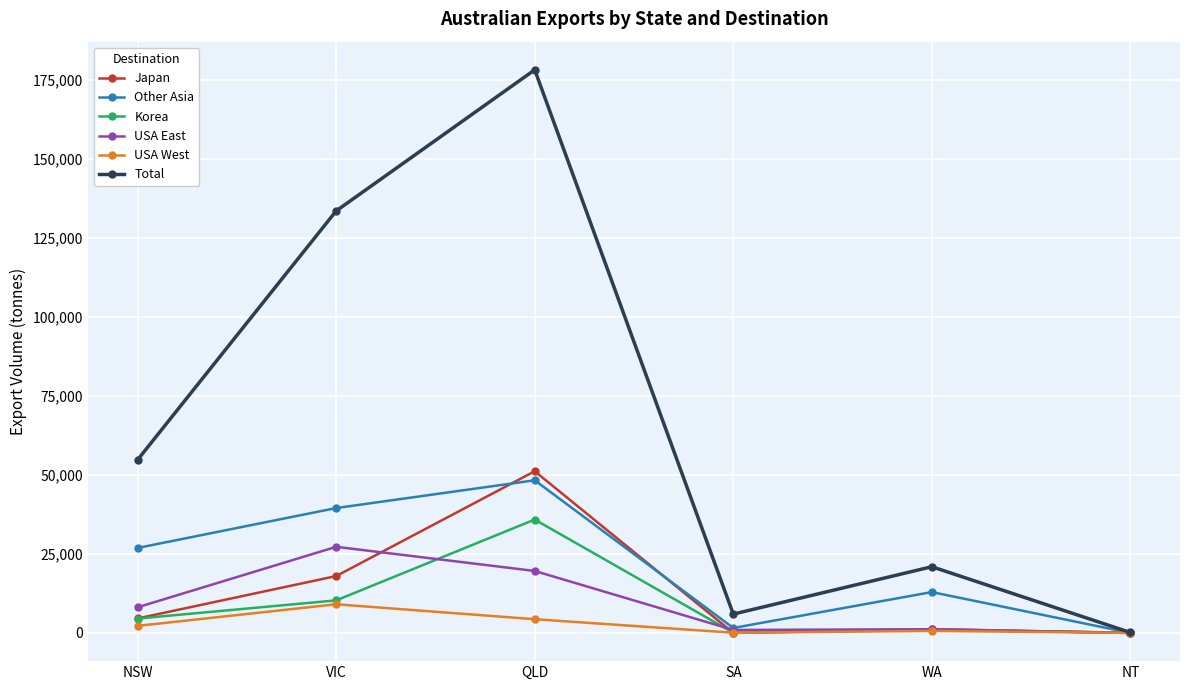

True or false: Total has more than 0 points higher than both neighbors.

True